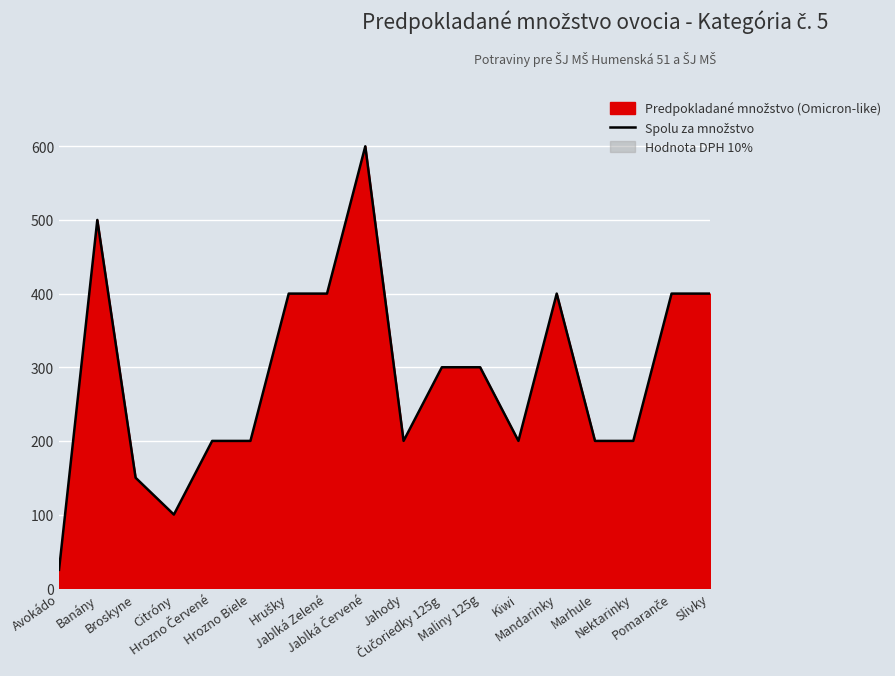

What is the label of the 7th point from the left?

Hrušky